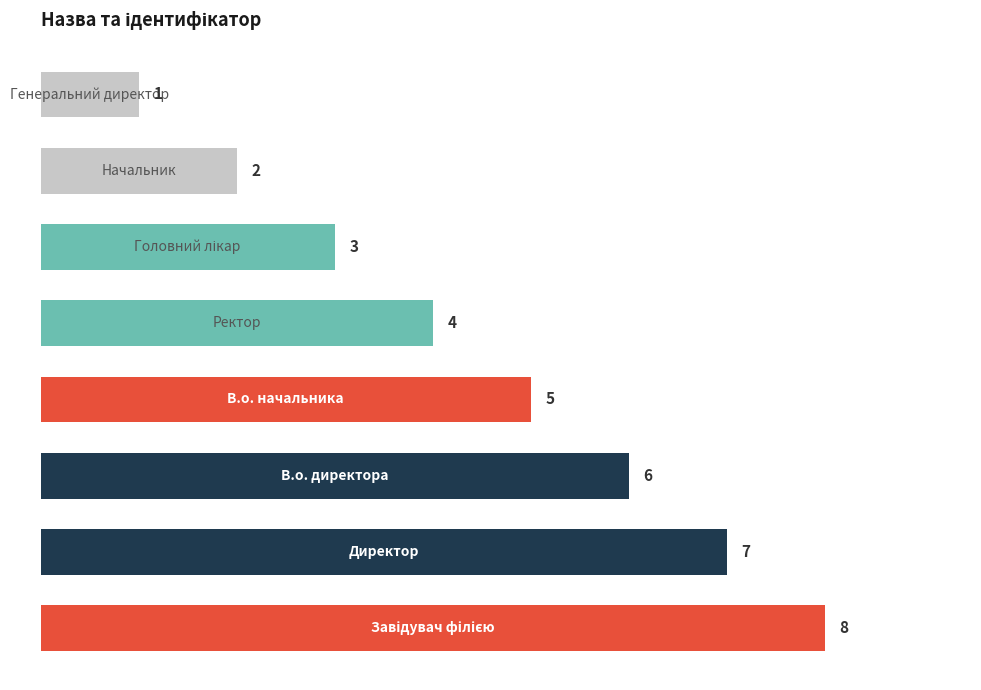

What is the difference between the maximum and minimum values?

7